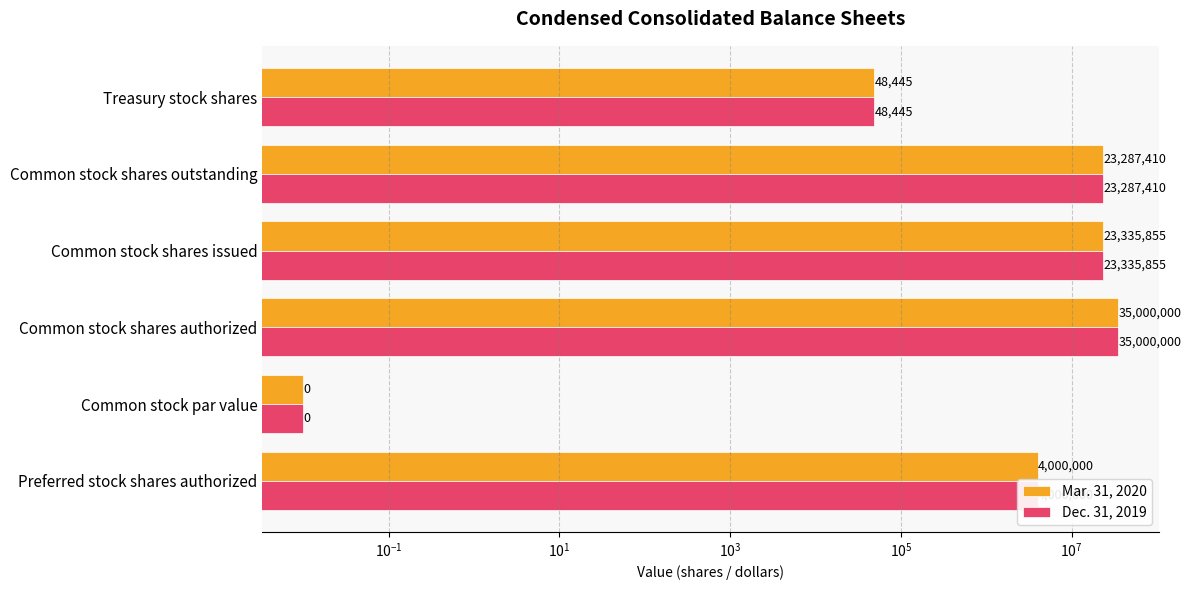

What is the difference between the maximum and minimum values in the Dec. 31, 2019 series?

35000000.0